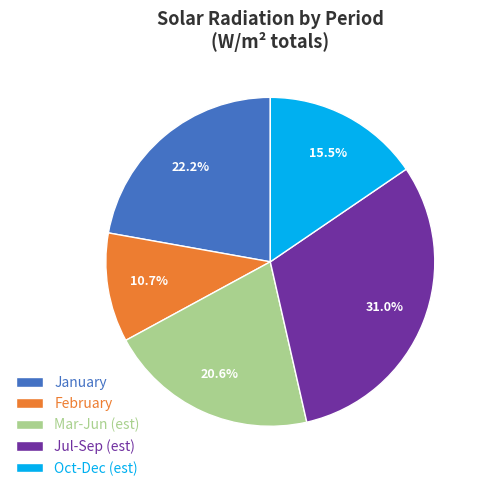

To the nearest percent, what is the average slice percentage?

20%